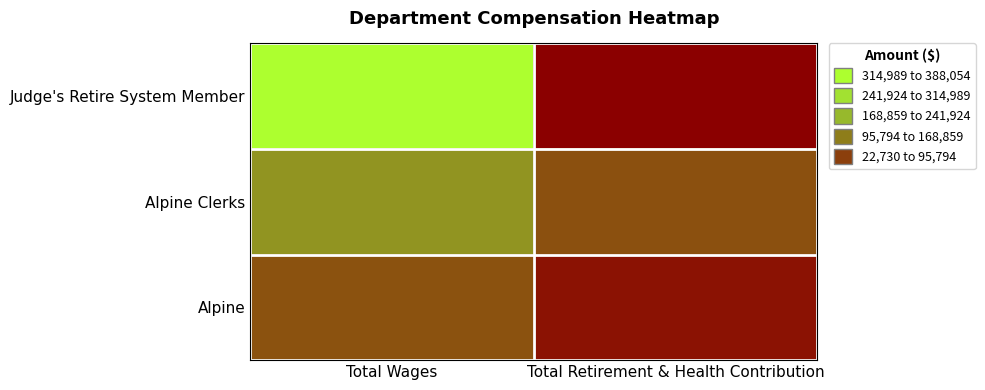

Reading left to right, list all the values displayed in this chart.

Judge's Retire System Member: Total Wages=388054	Total Retirement & Health Contribution=22730
Alpine Clerks: Total Wages=197106	Total Retirement & Health Contribution=115581
Alpine: Total Wages=118859	Total Retirement & Health Contribution=45387